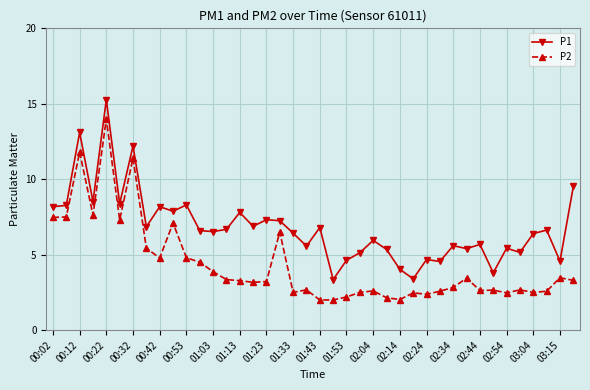

Is this an area chart (filled region under the line)?

No